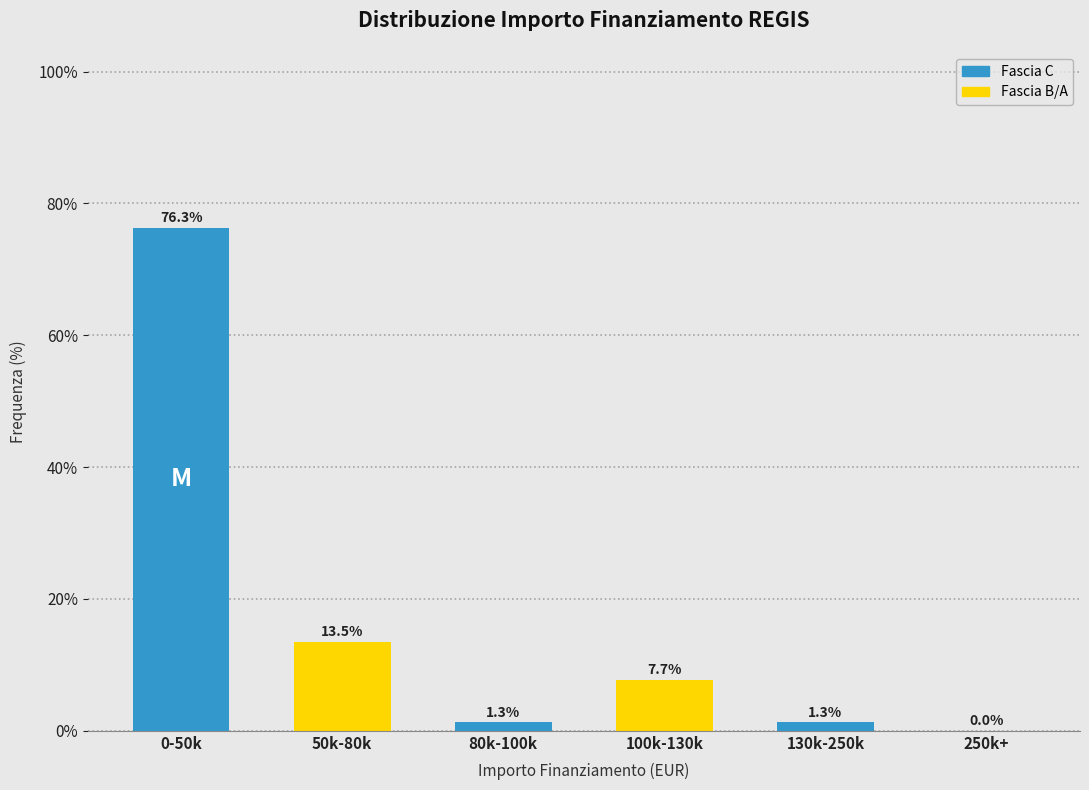

Reading left to right, list all the values displayed in this chart.

0-50k=76.3	50k-80k=13.5	80k-100k=1.3	100k-130k=7.7	130k-250k=1.3	250k+=0.0